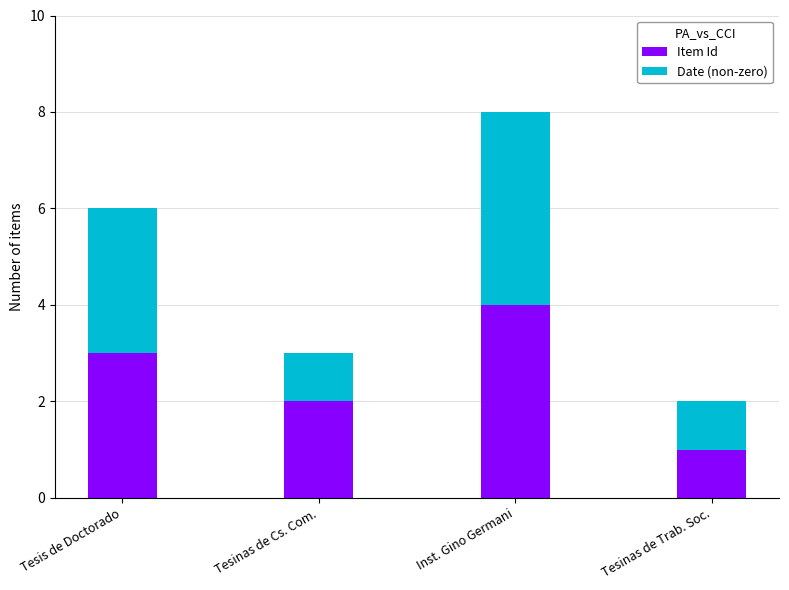

At which label does Item Id reach its minimum?

Tesinas de Trab. Soc.